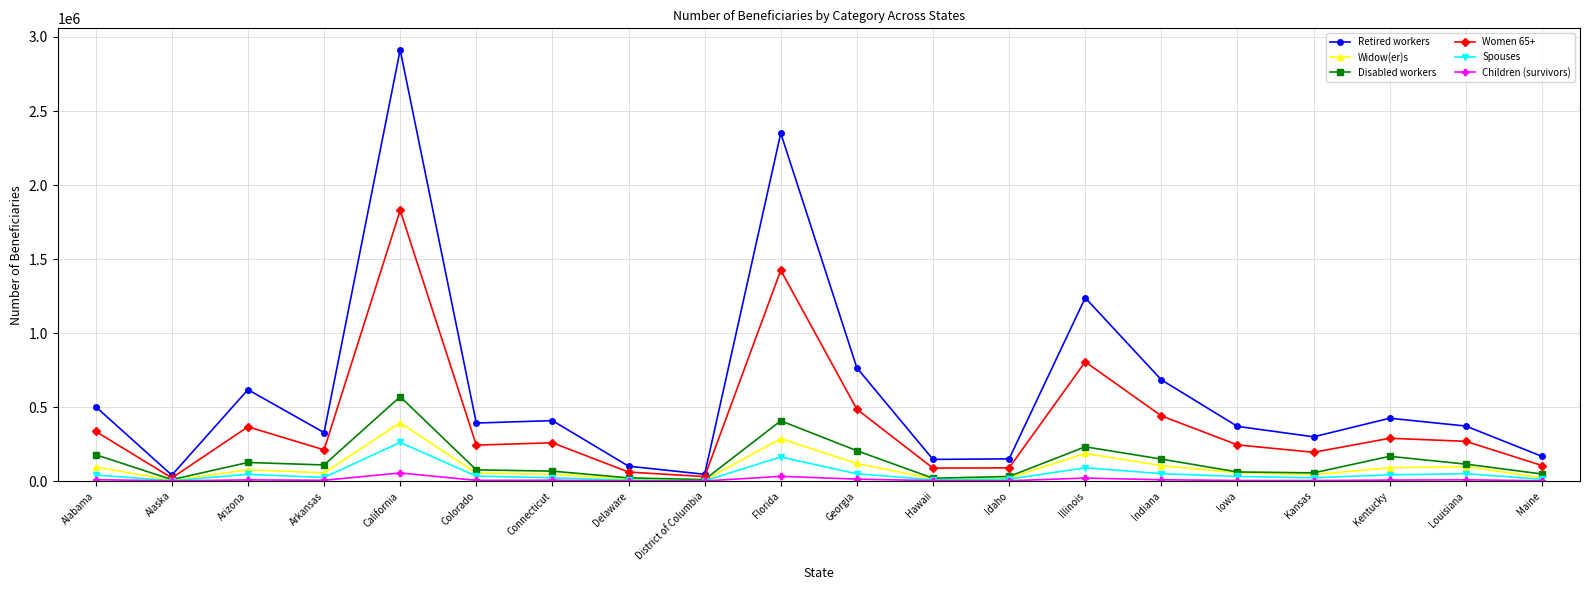

True or false: Spouses has more than 1 interior local peaks.

True